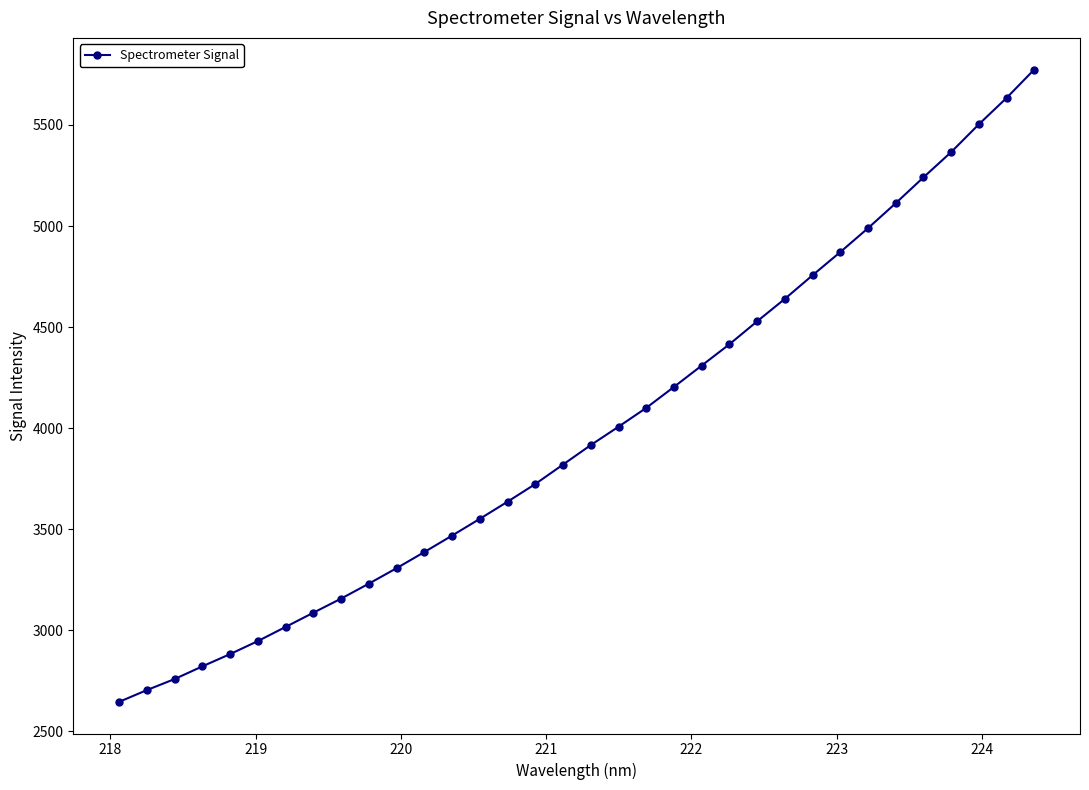

What is the greatest value displayed?

5774.4